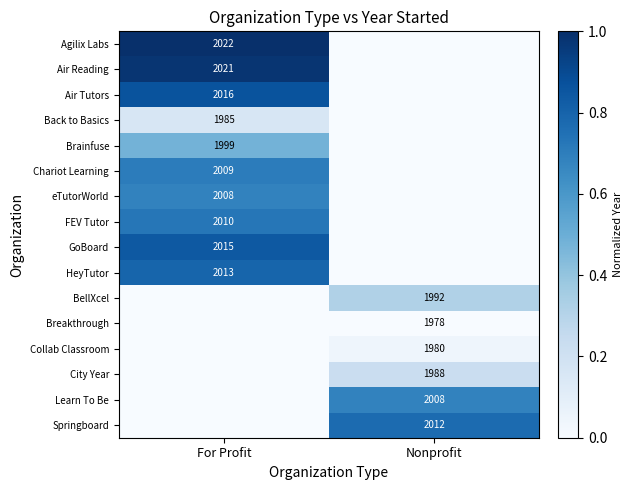

Between Nonprofit and For Profit, which is larger?

For Profit